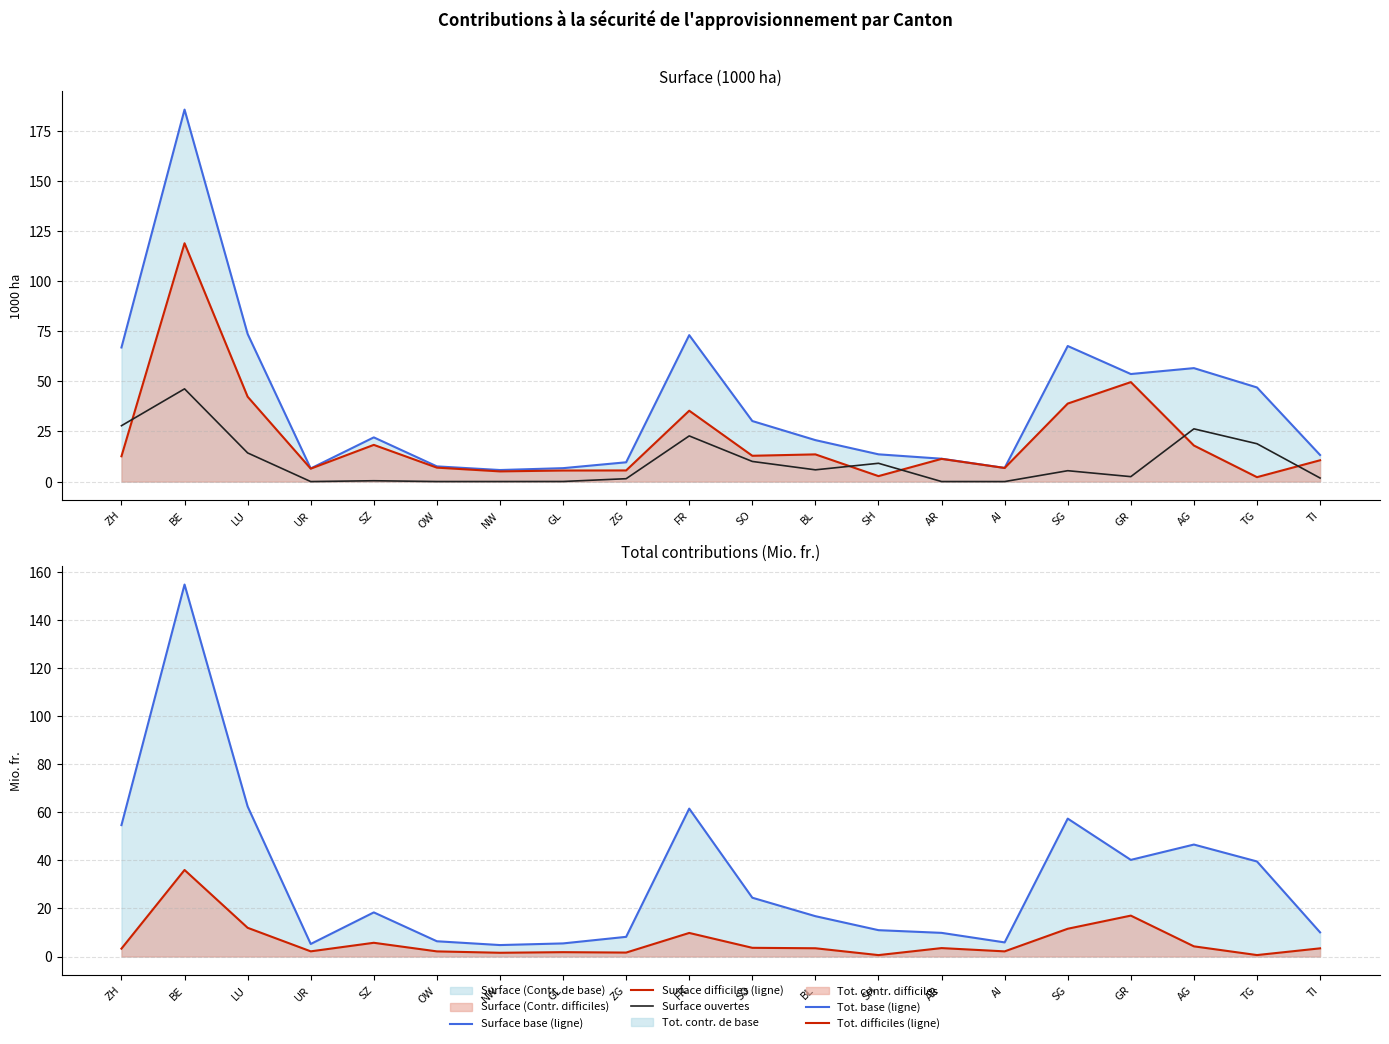

Rank the series at OW from highest to lowest value.

Surface base (ligne), Surface difficiles (ligne), Tot. base (ligne), Tot. difficiles (ligne), Surface ouvertes